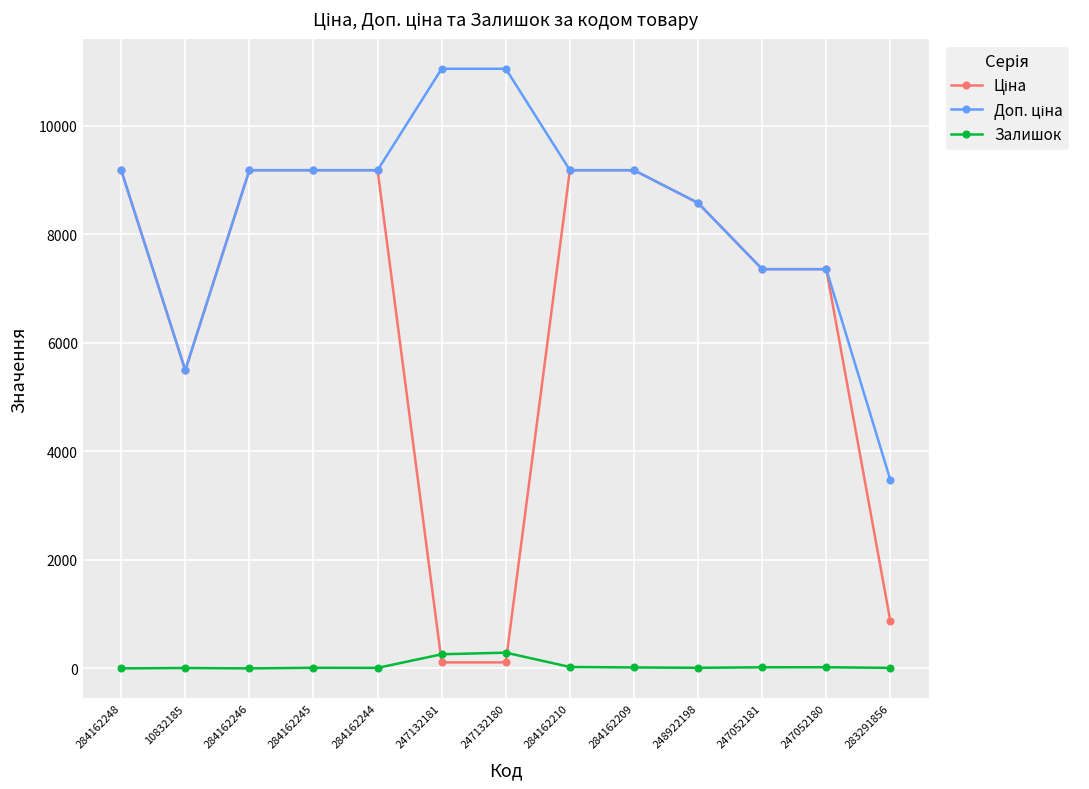

The Залишок series shows 290.0 at 247132180. True or false?

True